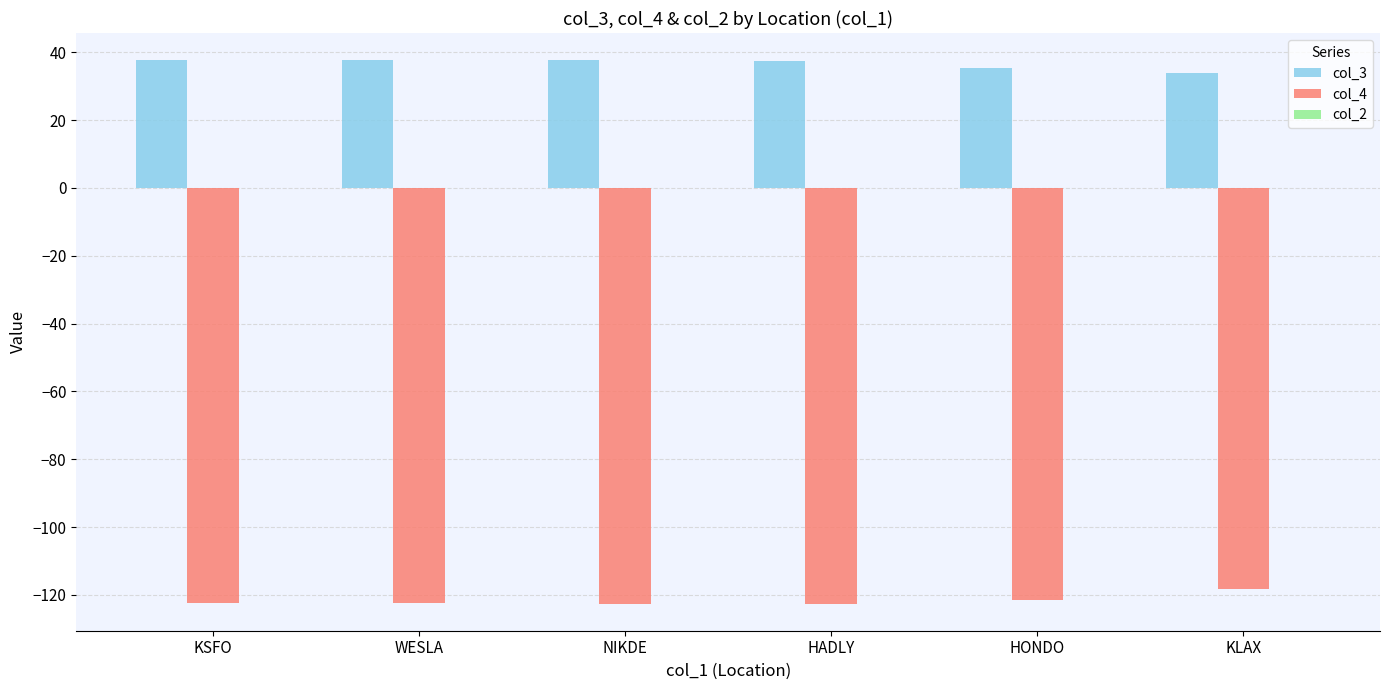

What is the minimum value for col_3?

33.9